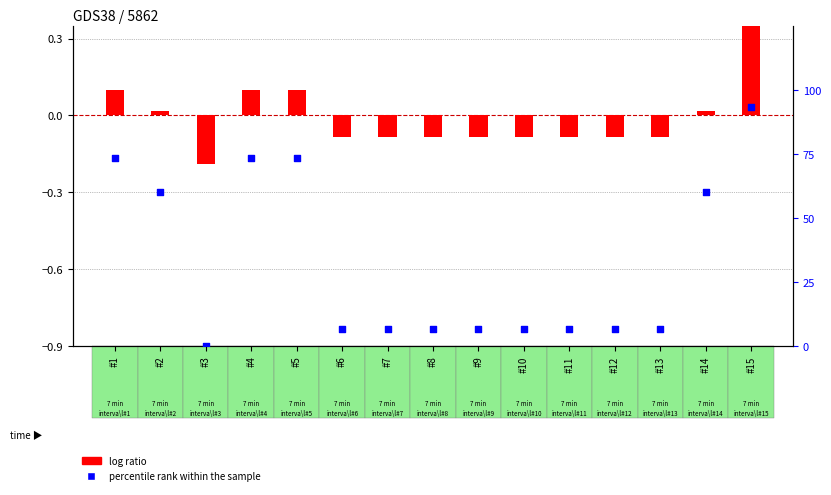

What is the ratio of the value at #4 to the value at #2?

1.2